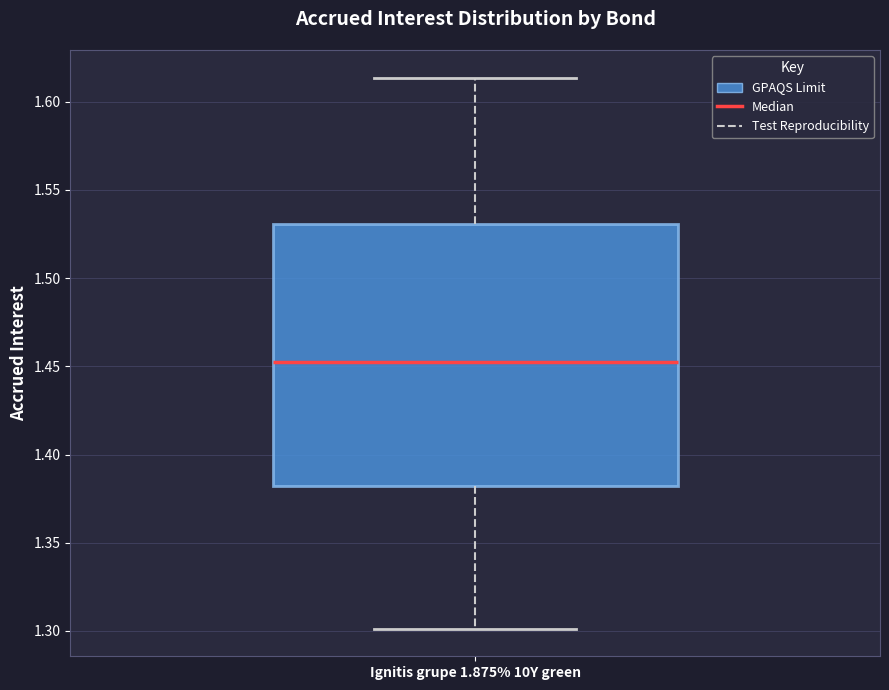

Where does the median line of the box for Ignitis grupe 1.875% 10Y green sit on the y-axis? The values are not printed on the chart, so give them approximately, as read against the axis.

1.450